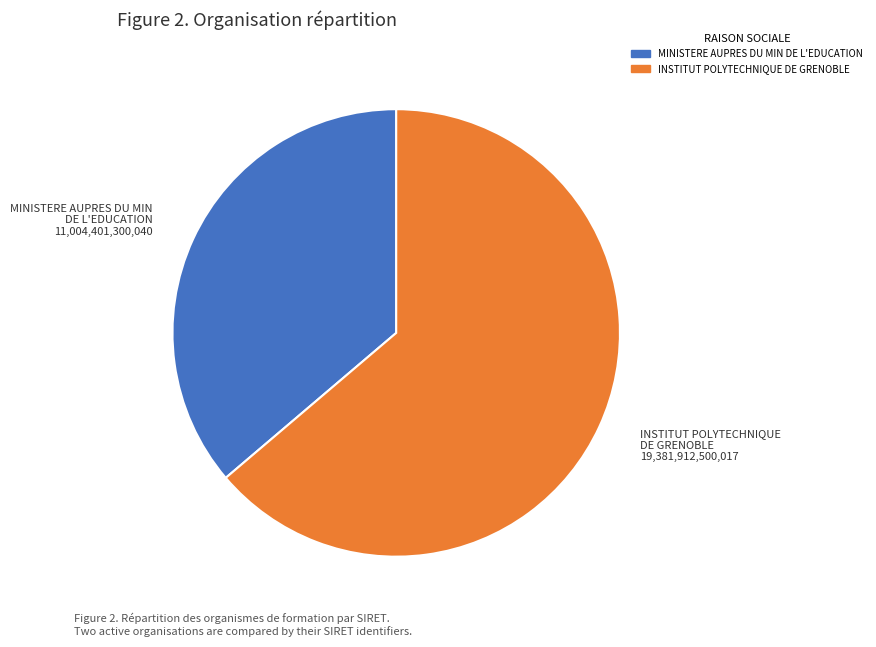

Do INSTITUT POLYTECHNIQUE DE GRENOBLE and MINISTERE AUPRES DU MIN DE L'EDUCATION together represent more than half of the pie?

Yes